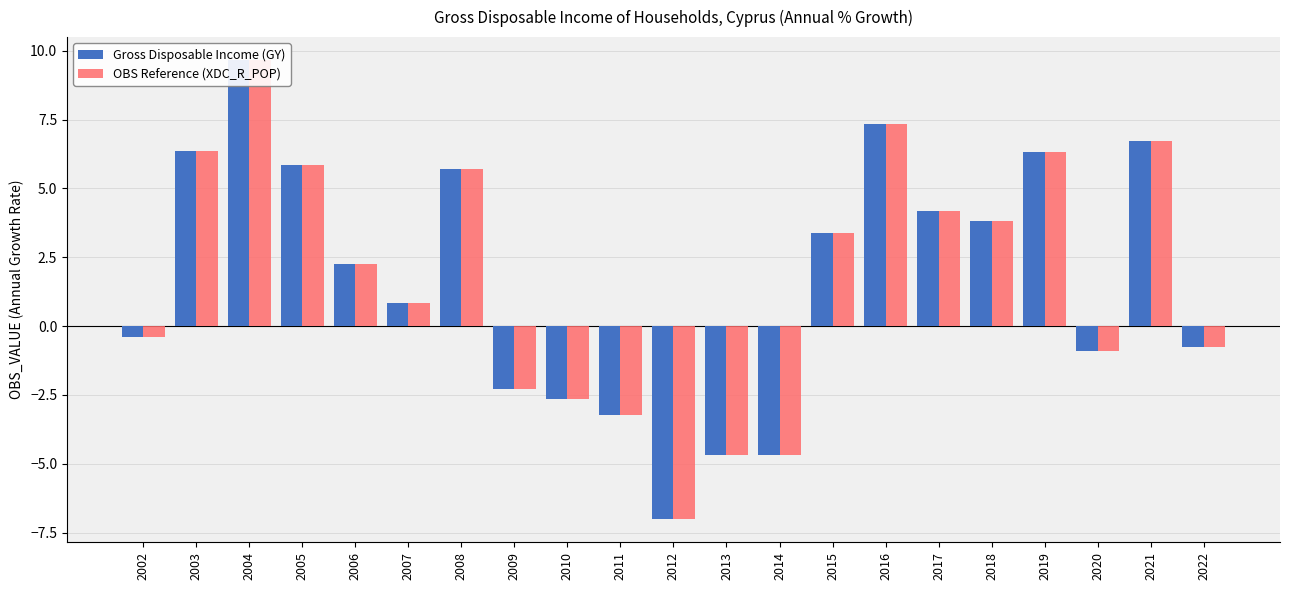

What is the smallest value displayed?

-7.0